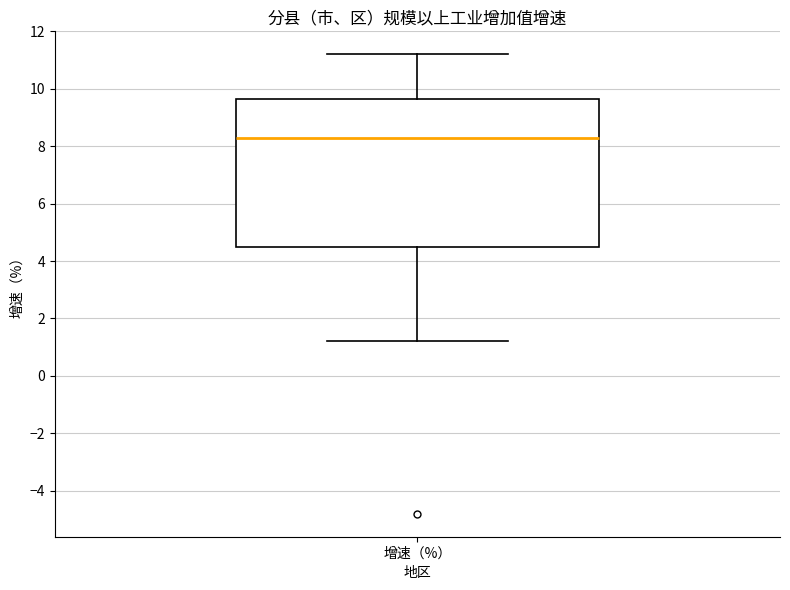

Where is the lower edge of the box for 增速（%） on the y-axis? The values are not printed on the chart, so give them approximately, as read against the axis.

4.6